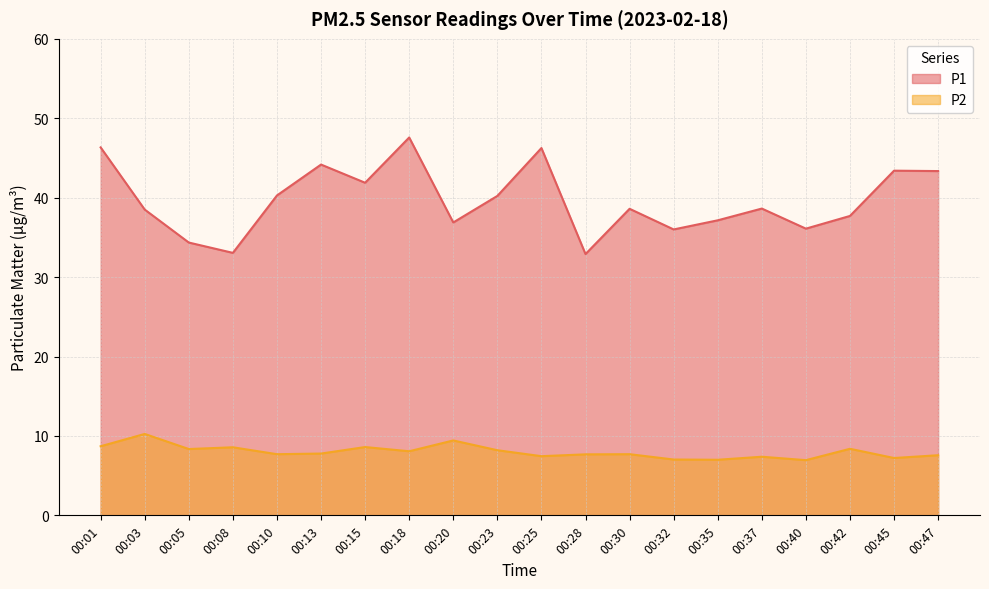

Does the chart display data point markers on the line(s)?

No